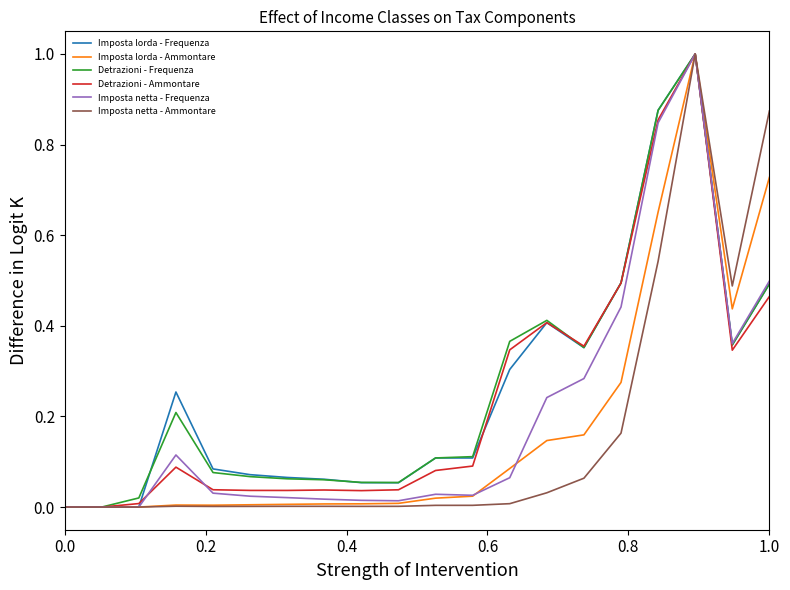

What is the highest value of the Imposta lorda - Ammontare series?

1.0